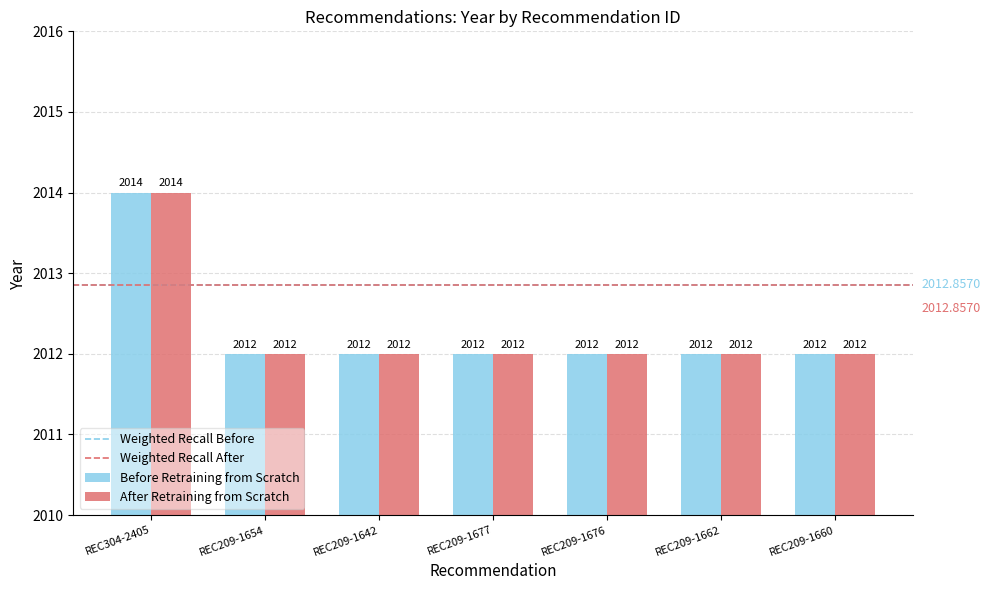

At which label does Before Retraining from Scratch reach its peak?

REC304-2405